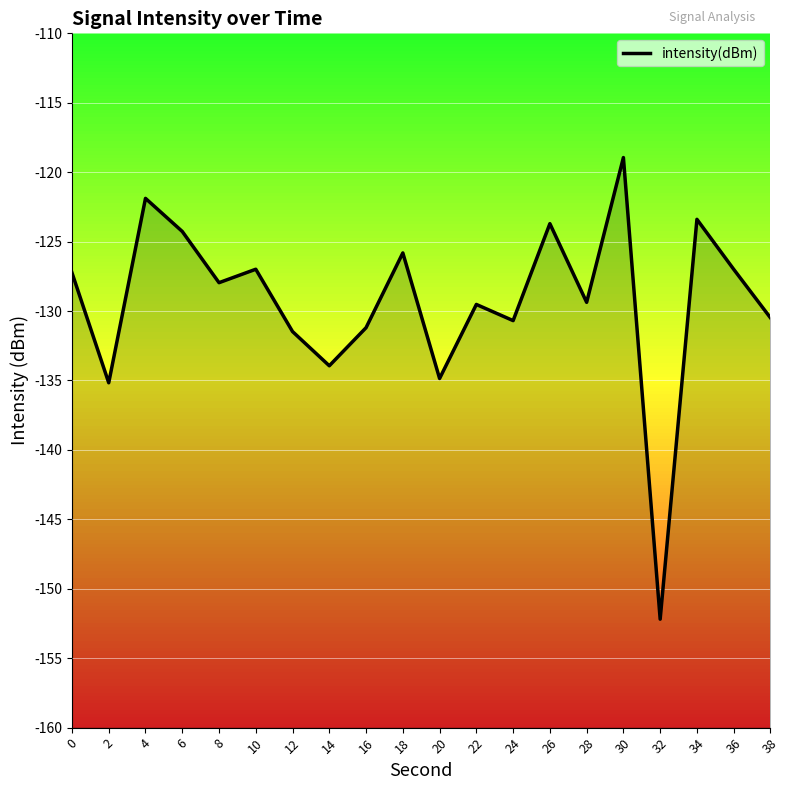

Which has a higher value, 32 or 14?

14